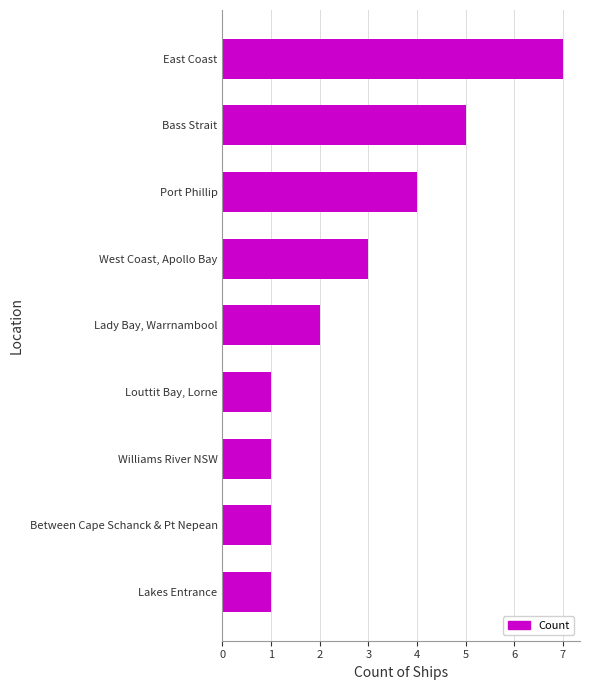

What is the average value?

3